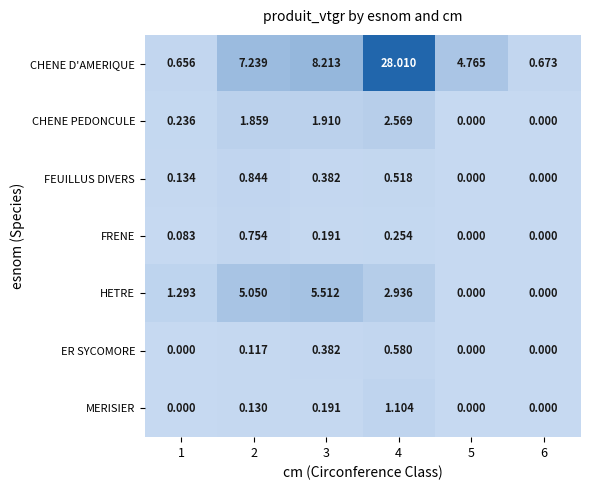

What is the approximate value of HETRE at 4?

2.9